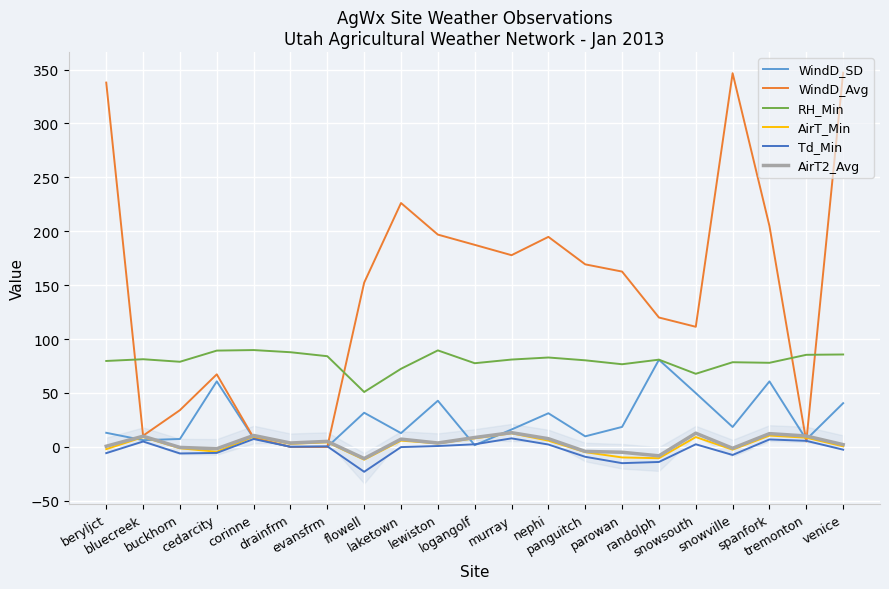

Which category has the lowest value across all series?

flowell